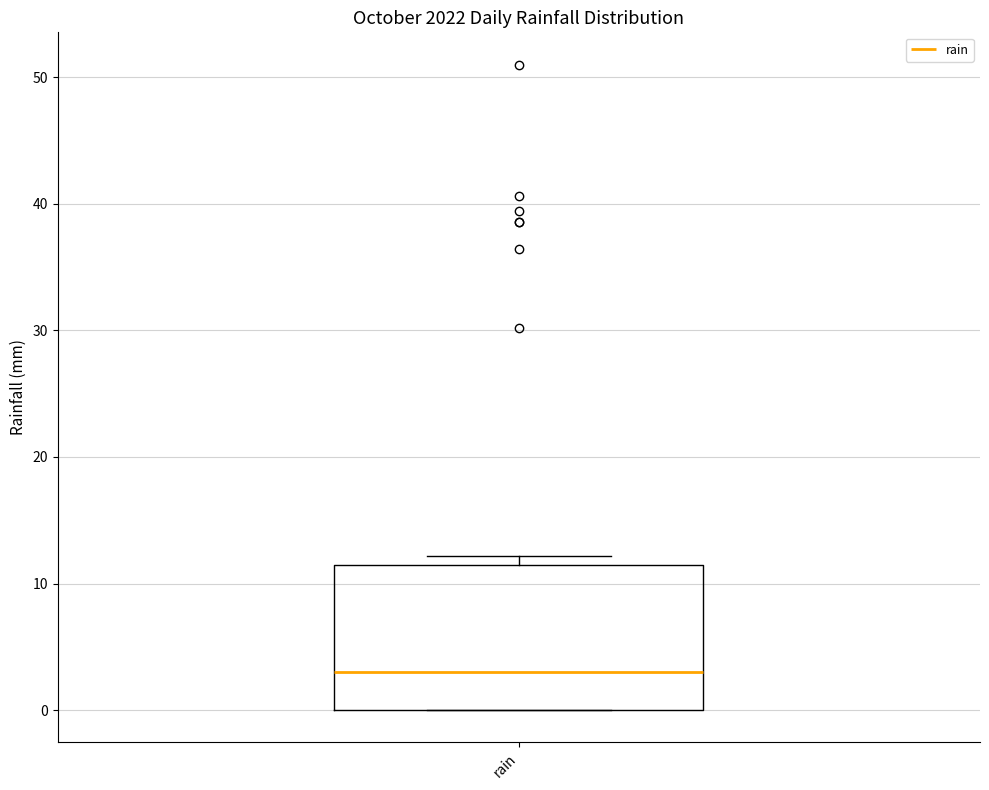

Read this box plot against the y-axis: the position of the median line, the range covered by the box, and the ends of both whiskers. The values are not printed on the chart, so give them approximately, as read against the axis.

median 3, box 0 to 12, whiskers 0 to 12 (just above the box's upper edge)